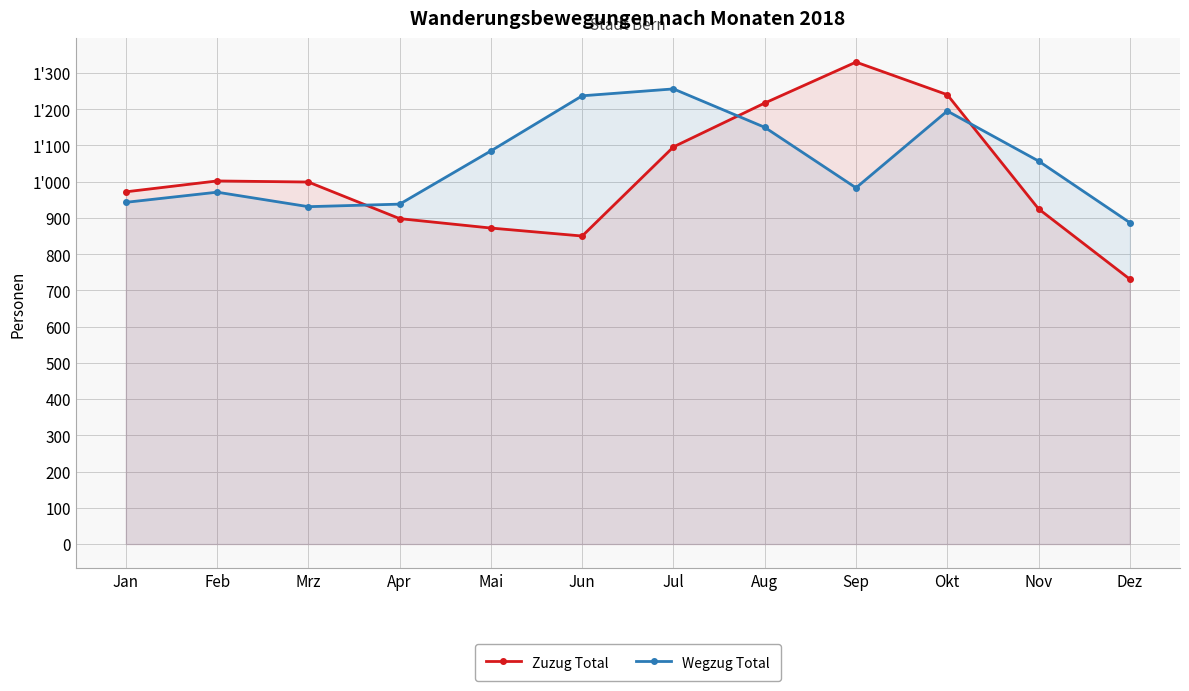

Which series has the largest total across all categories?

Wegzug Total